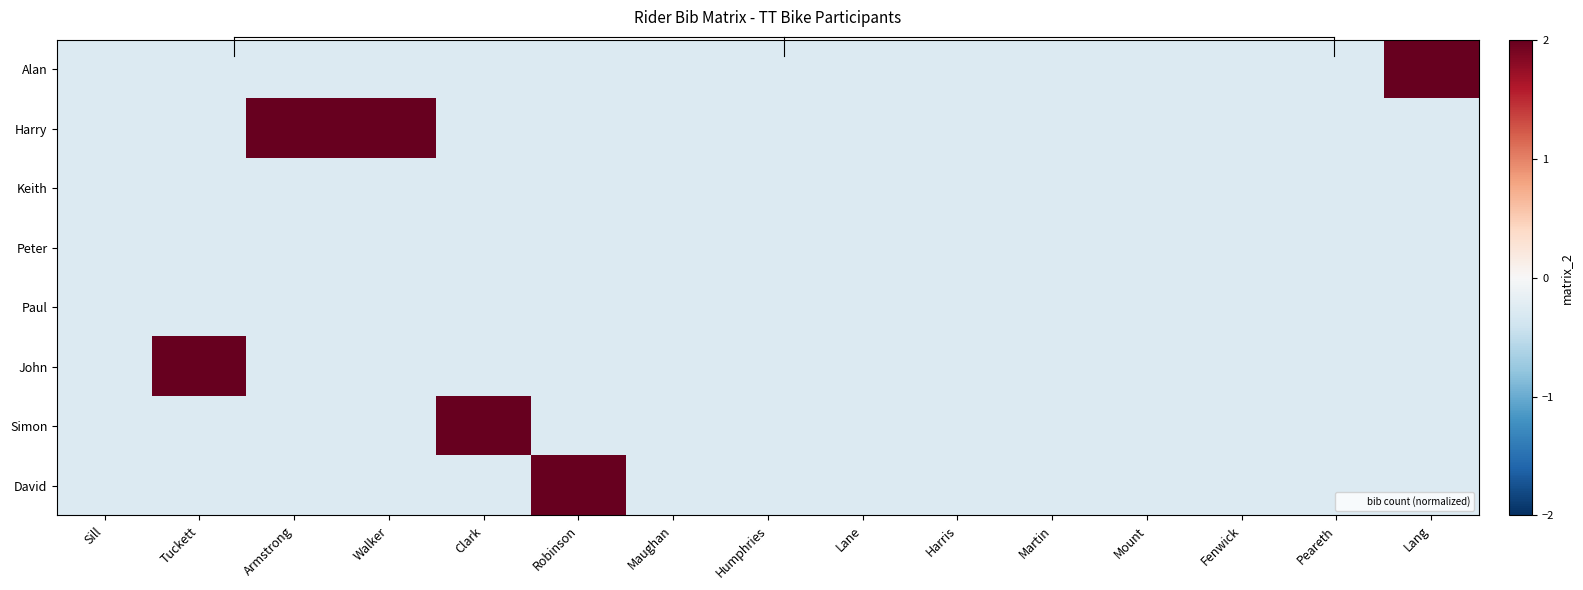

Which series has the largest total across all categories?

Harry